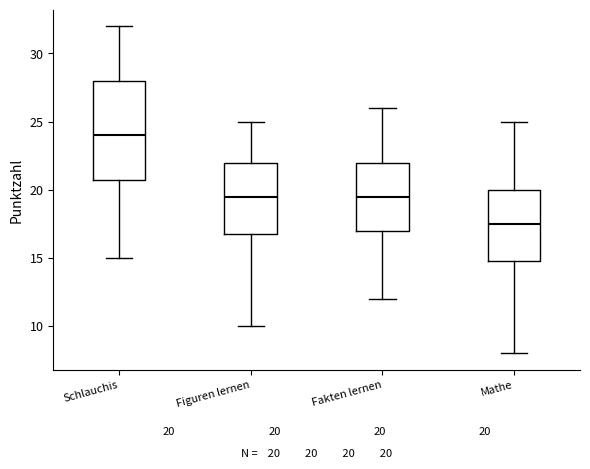

Which box has the lowest median line?

Mathe